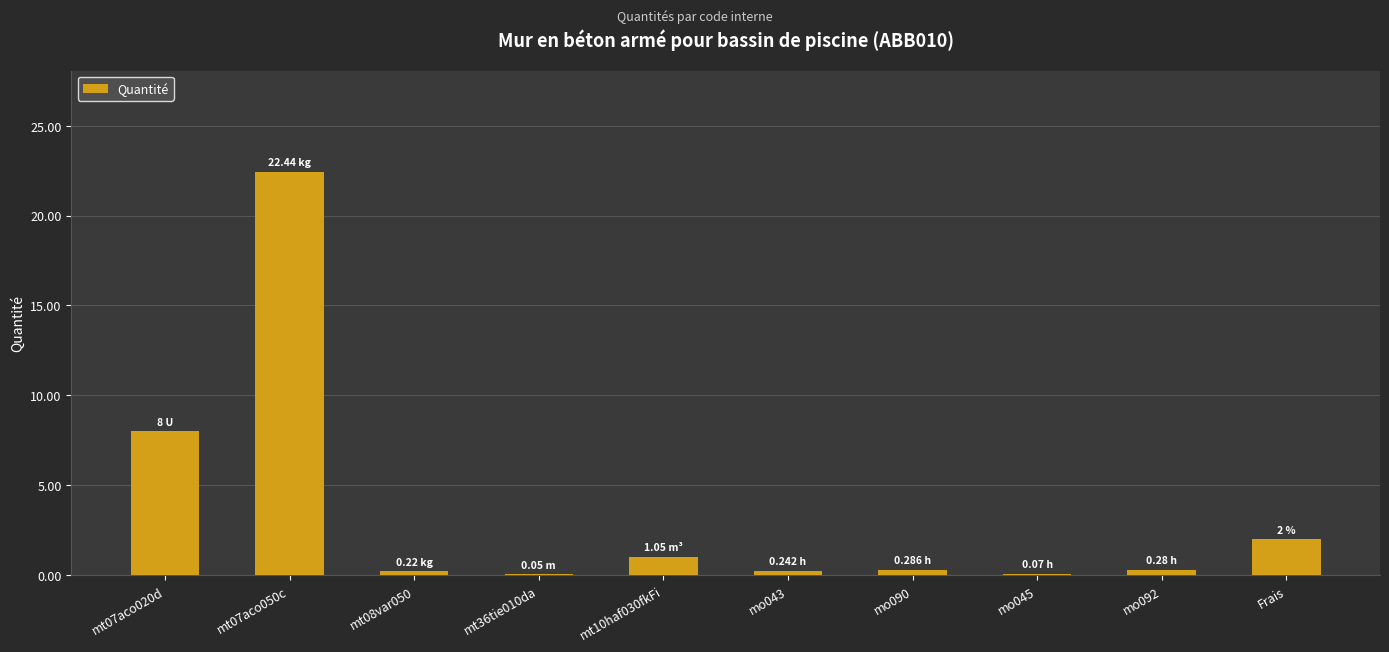

What is the ratio of the value at Frais to the value at mt10haf030fkFi?

1.9